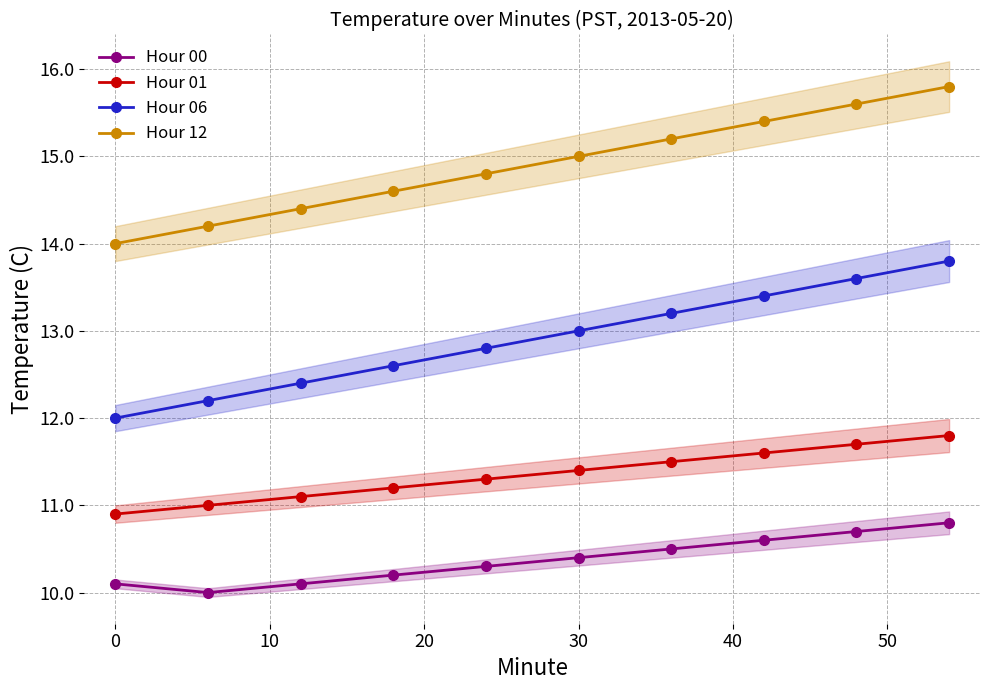

What is the maximum value for Hour 01?

11.8